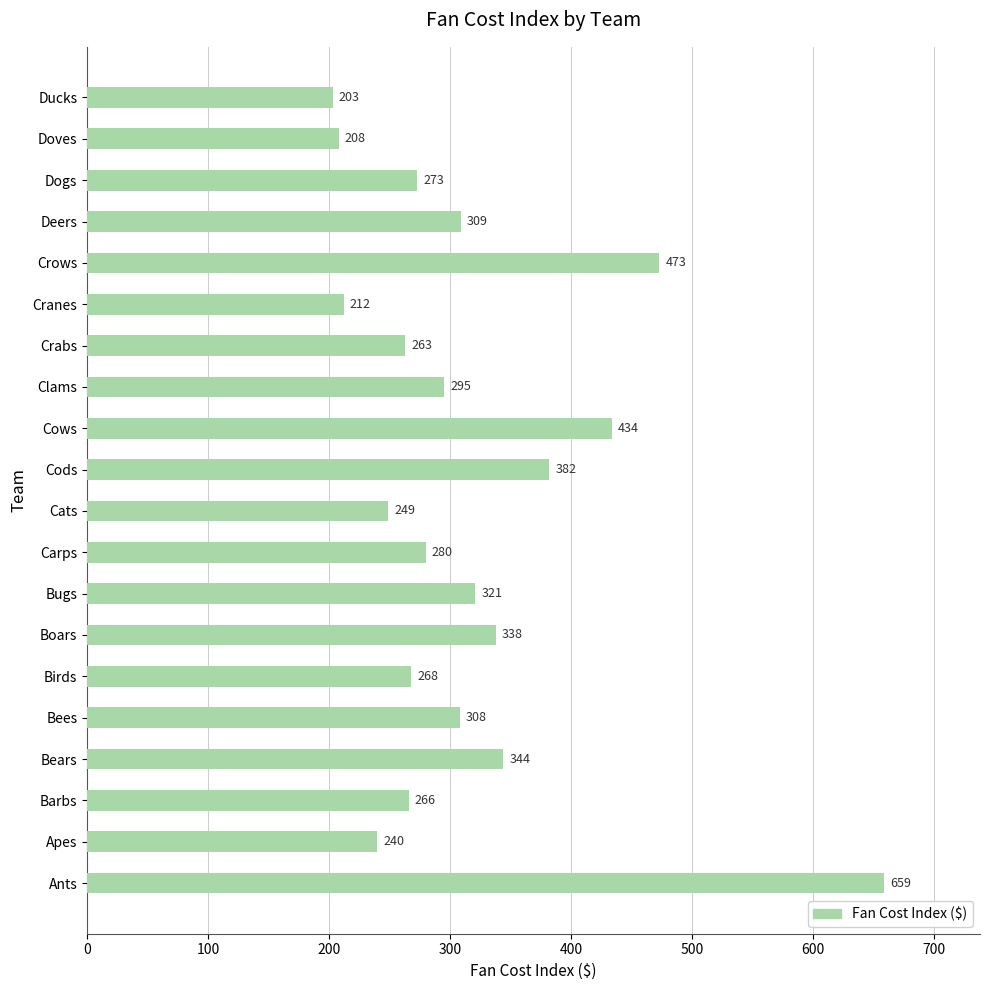

Rank the categories by value from lowest to highest.

Ducks, Doves, Cranes, Apes, Cats, Crabs, Barbs, Birds, Dogs, Carps, Clams, Bees, Deers, Bugs, Boars, Bears, Cods, Cows, Crows, Ants